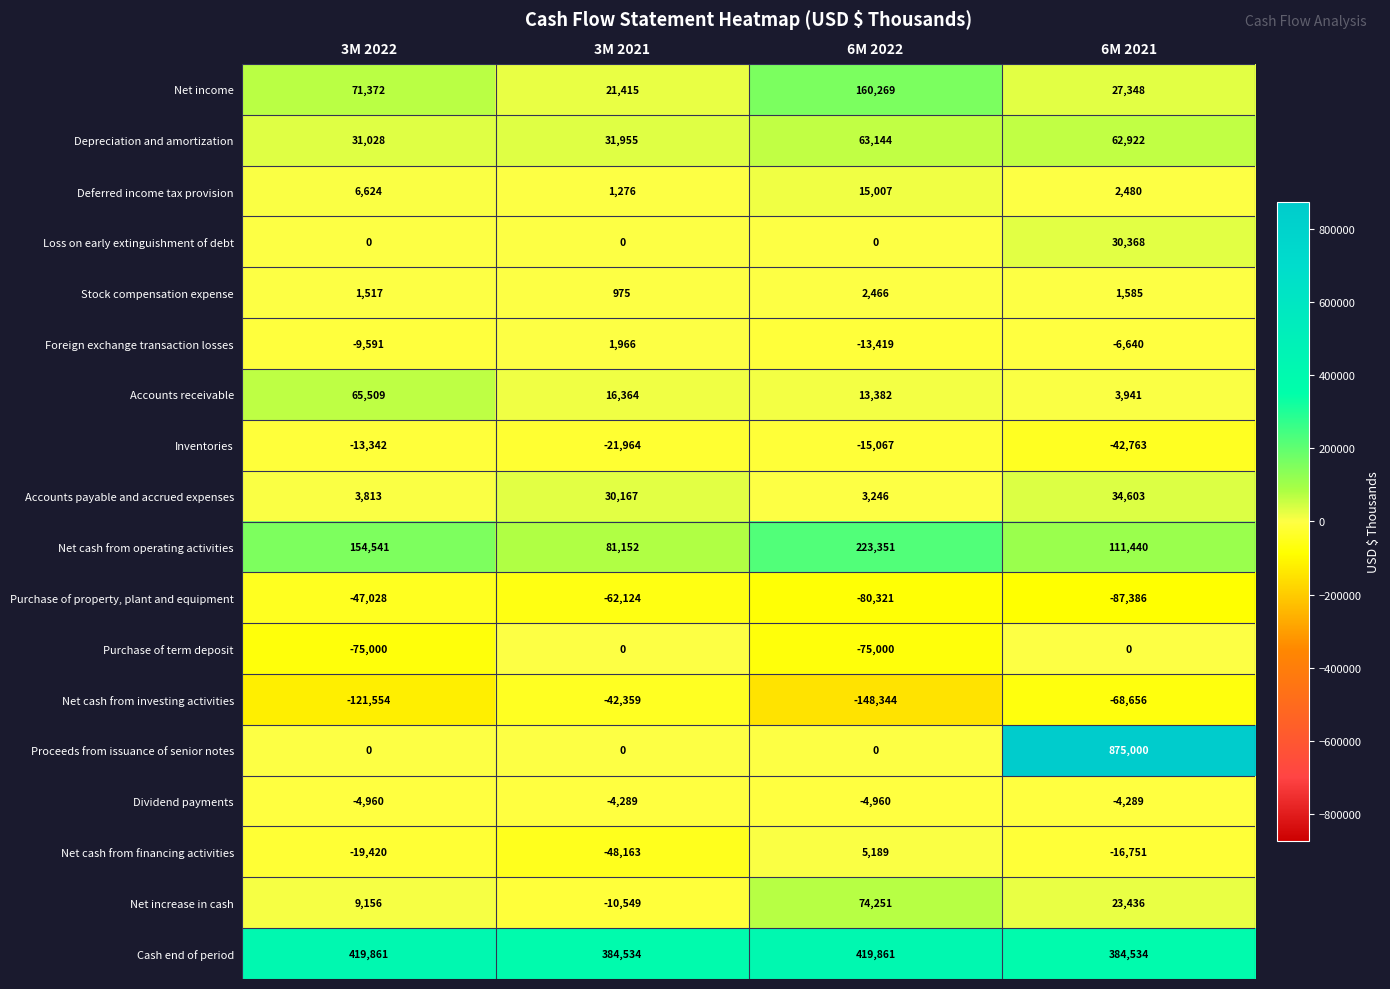

Which series has the largest total across all categories?

Cash end of period